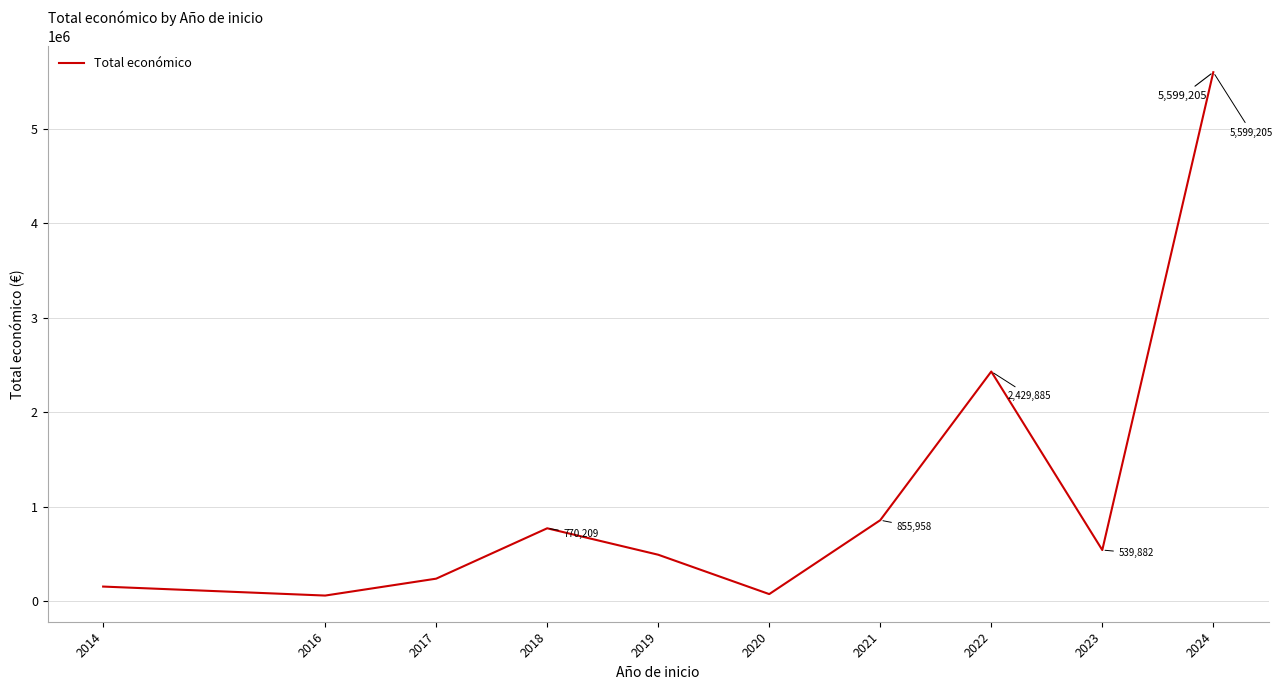

True or false: the data has more than 2 interior local peaks.

False